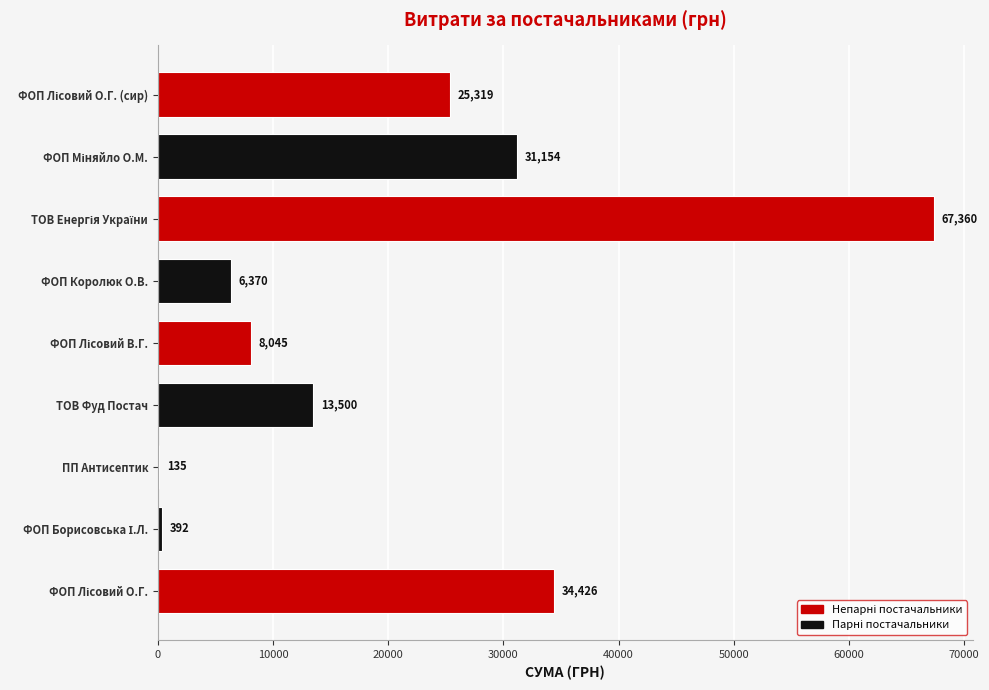

What is the maximum value shown in the chart?

67359.6